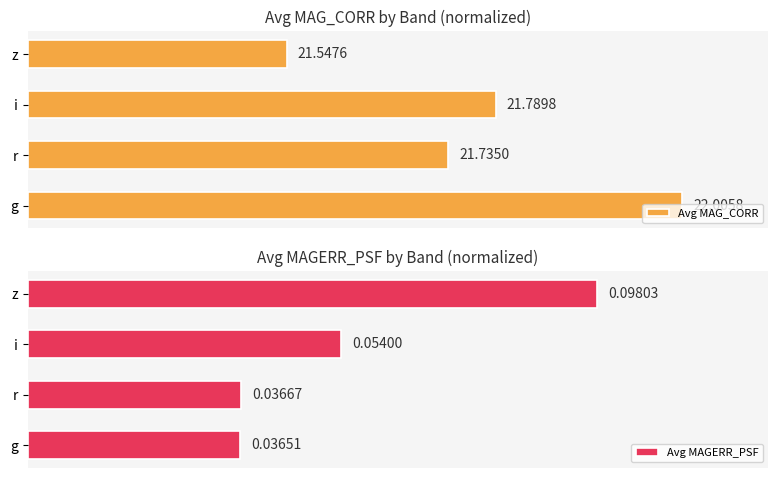

How many groups of bars are there?

4